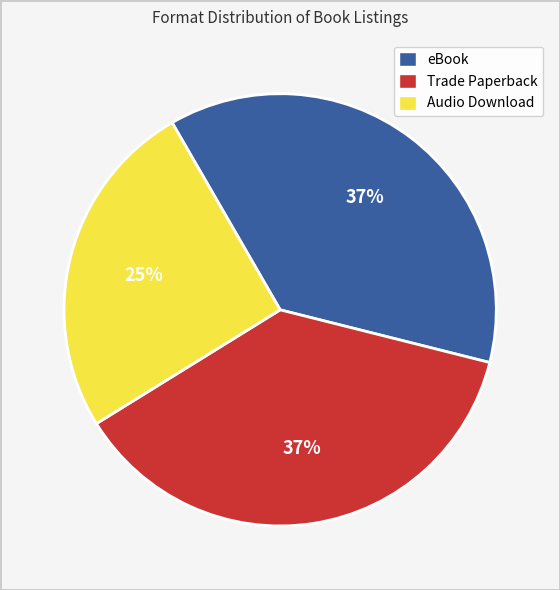

Is there any slice that represents more than half of the pie?

No